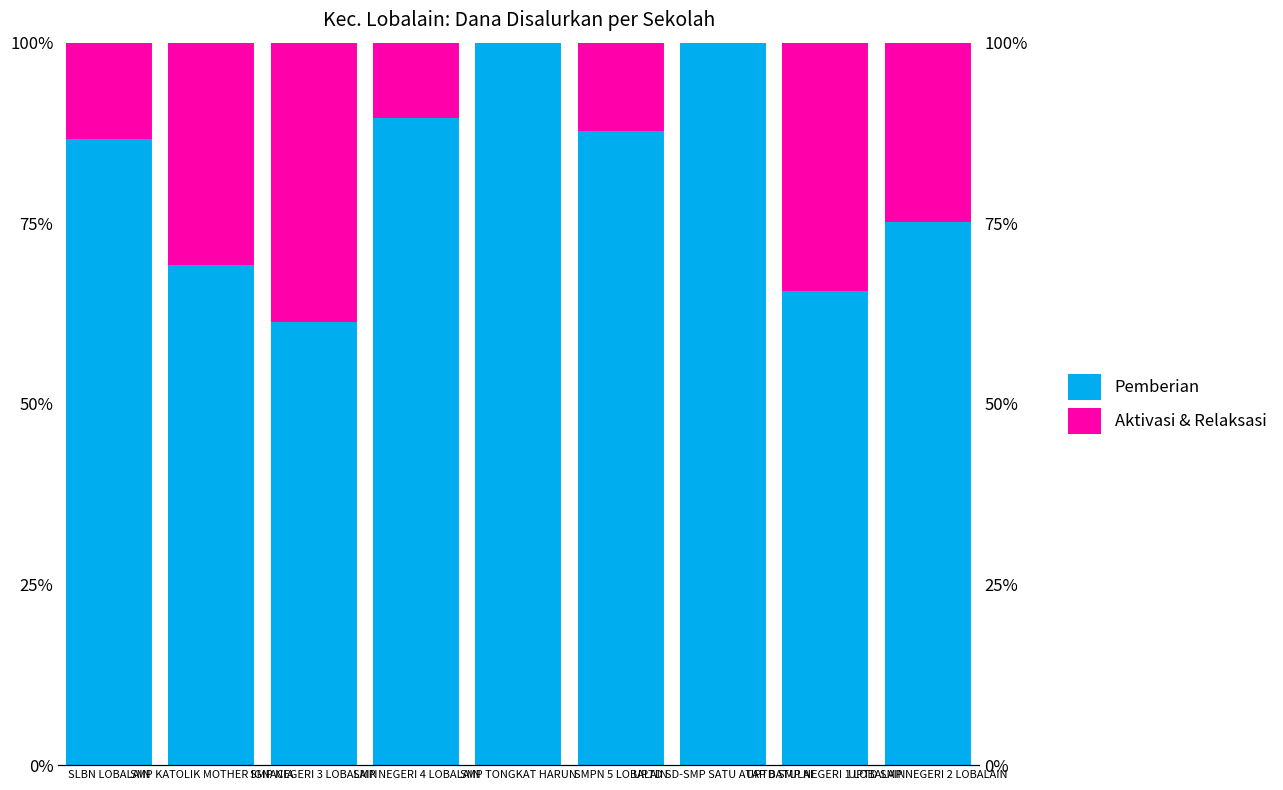

Reading right to left, what are all the values shown in this chart?

Pemberian: UPTD SMP NEGERI 2 LOBALAIN=0.8	UPTD SMP NEGERI 1 LOBALAIN=0.7	UPTD SD-SMP SATU ATAP BATULAI=1.0	SMPN 5 LOBALAIN=0.9	SMP TONGKAT HARUN=1.0	SMP NEGERI 4 LOBALAIN=0.9	SMP NEGERI 3 LOBALAIN=0.6	SMP KATOLIK MOTHER IGNACIA=0.7	SLBN LOBALAIN=0.9
Aktivasi & Relaksasi: UPTD SMP NEGERI 2 LOBALAIN=0.2	UPTD SMP NEGERI 1 LOBALAIN=0.3	UPTD SD-SMP SATU ATAP BATULAI=0.0	SMPN 5 LOBALAIN=0.1	SMP TONGKAT HARUN=0.0	SMP NEGERI 4 LOBALAIN=0.1	SMP NEGERI 3 LOBALAIN=0.4	SMP KATOLIK MOTHER IGNACIA=0.3	SLBN LOBALAIN=0.1